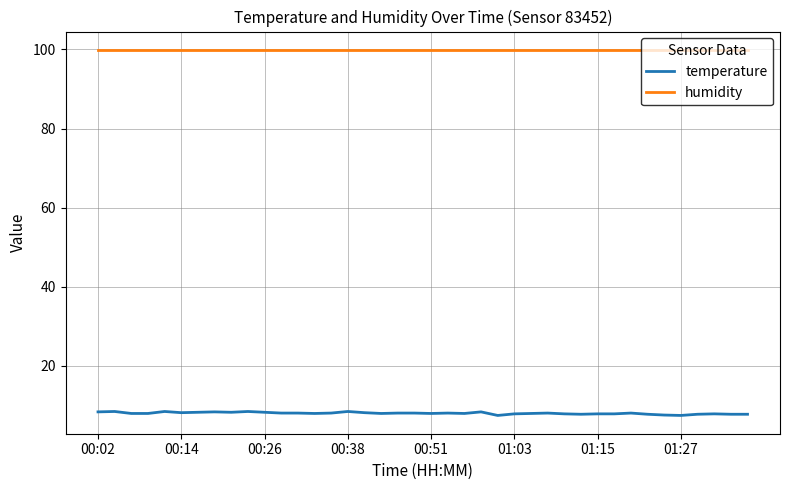

Does the chart have visible grid lines?

Yes